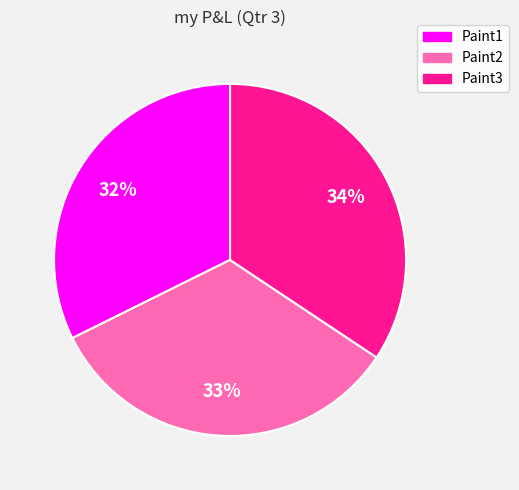

Count the number of slices in the pie.

3